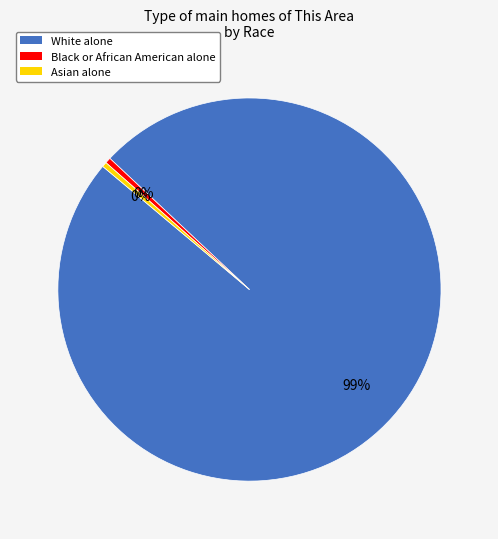

What is the largest slice in the pie chart?

White alone